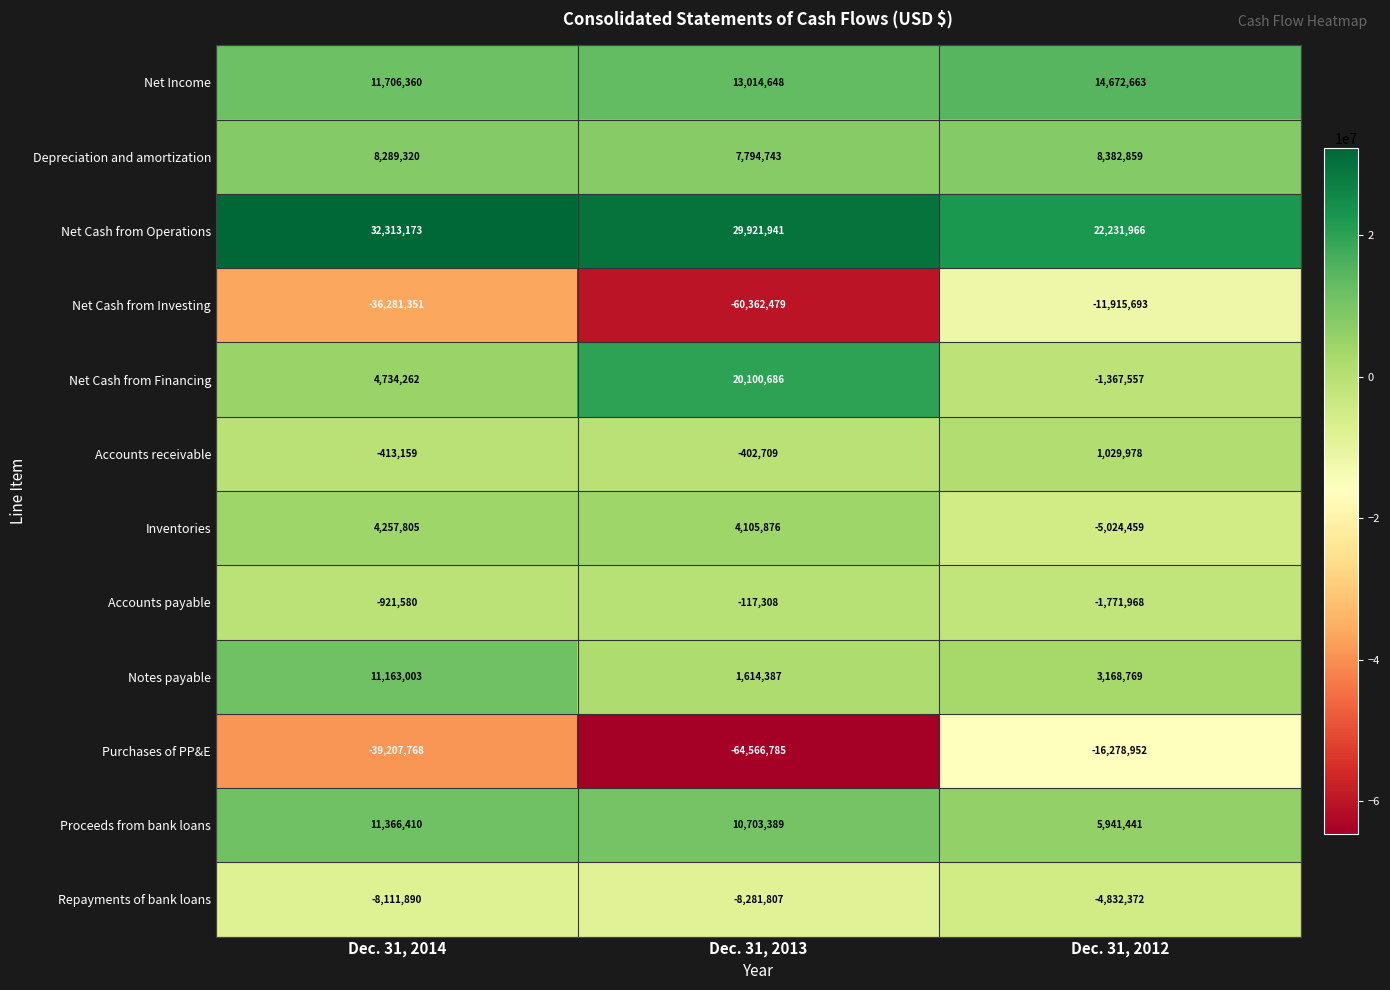

What is the greatest value displayed?

32313173